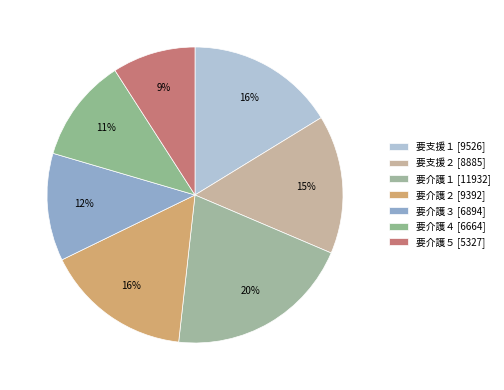

How many slices are in this pie chart?

7